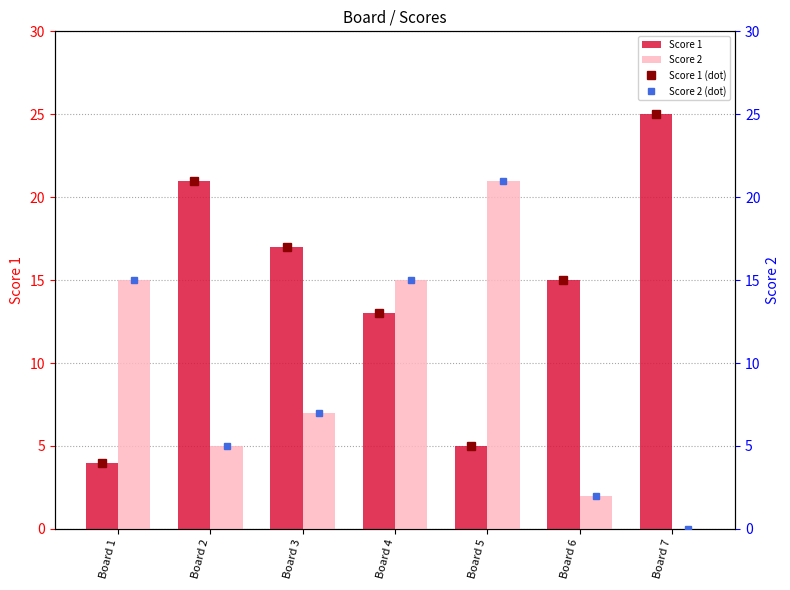

True or false: Score 1 has a value of 17 at Board 3.

True